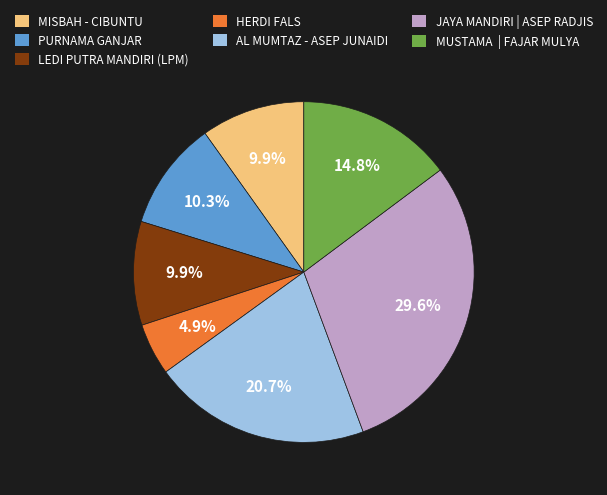

What is the largest slice in the pie chart?

JAYA MANDIRI | ASEP RADJIS